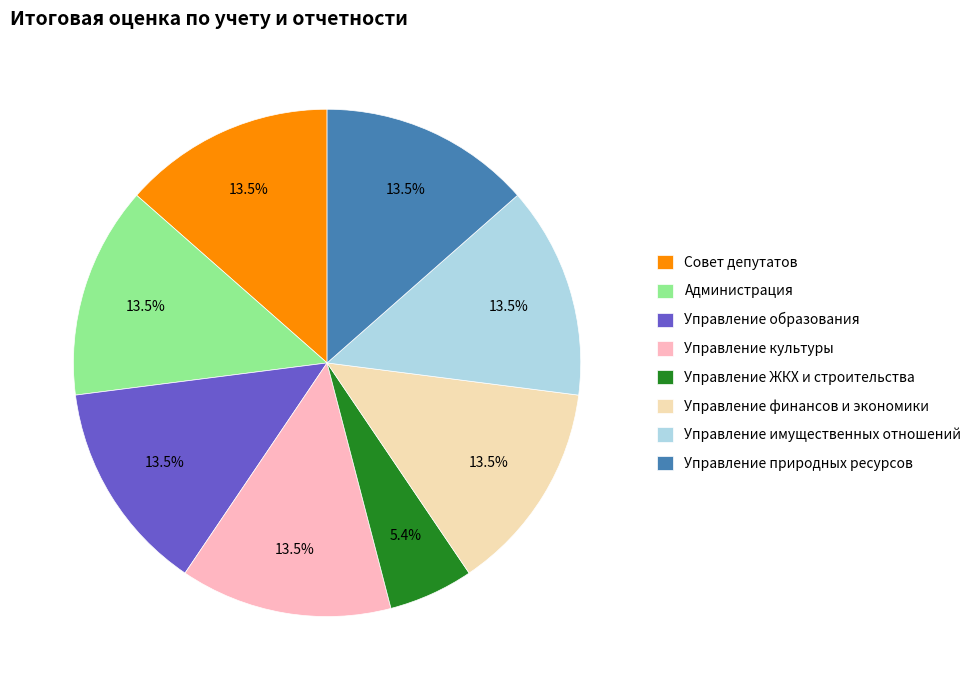

Does Управление культуры represent more than half of the total?

No